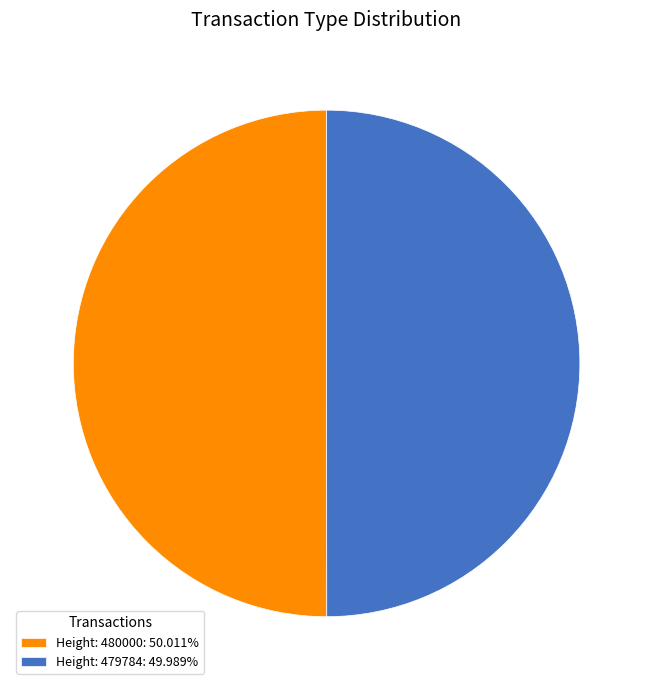

What is the ratio of the value at Height: 479784: 49.989% to the value at Height: 480000: 50.011%?

1.0